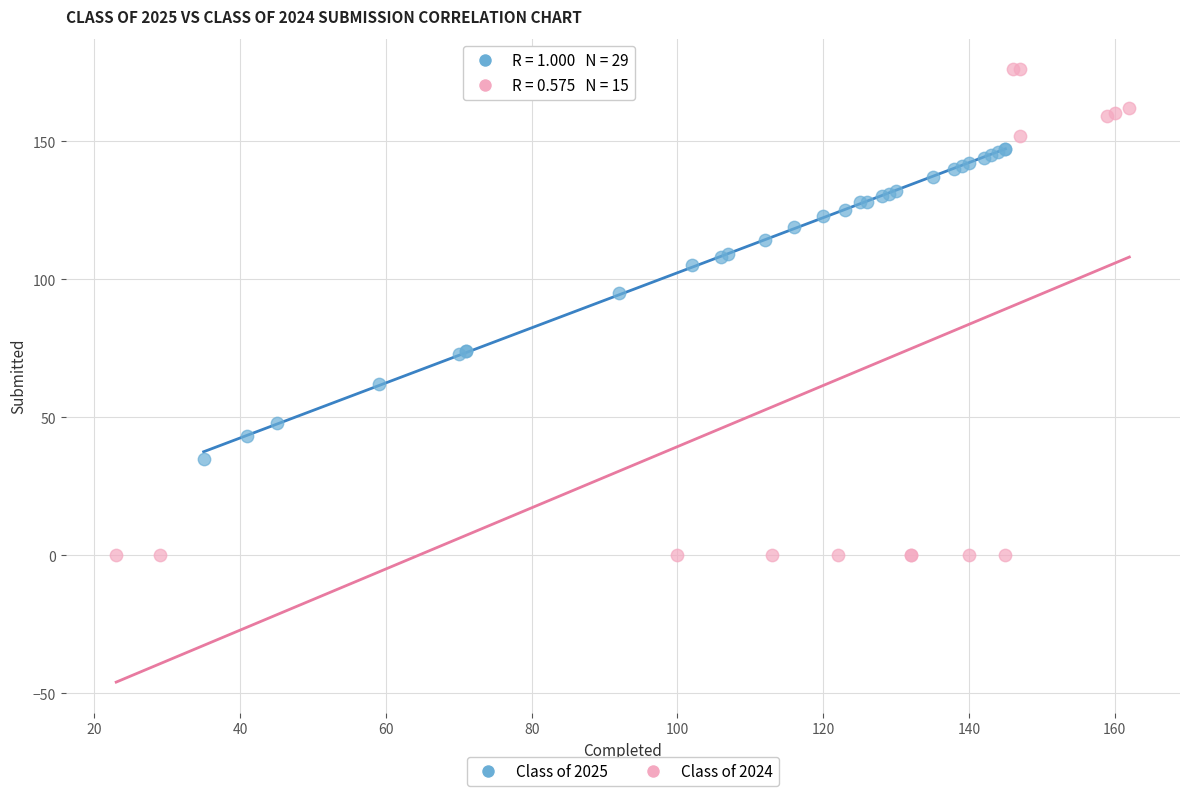

Which series contains the lowest Y value?

Class of 2024